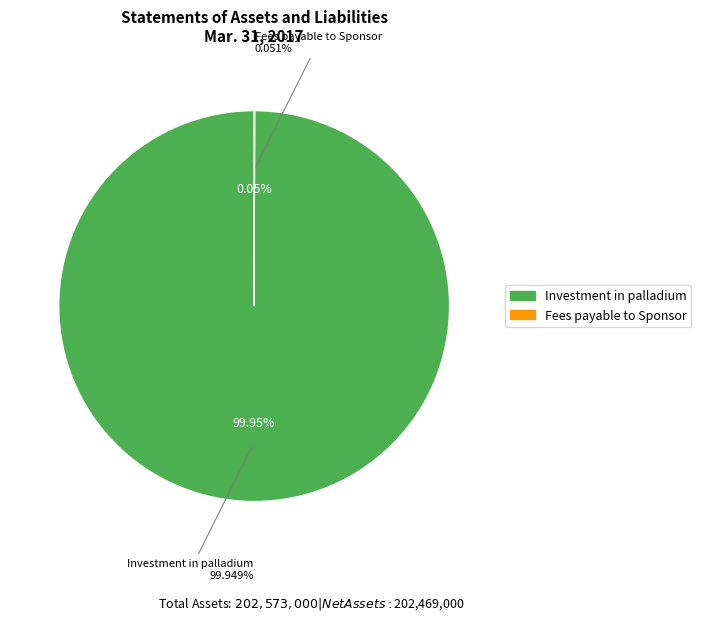

True or false: Fees payable to Sponsor accounts for 1% of the total.

False